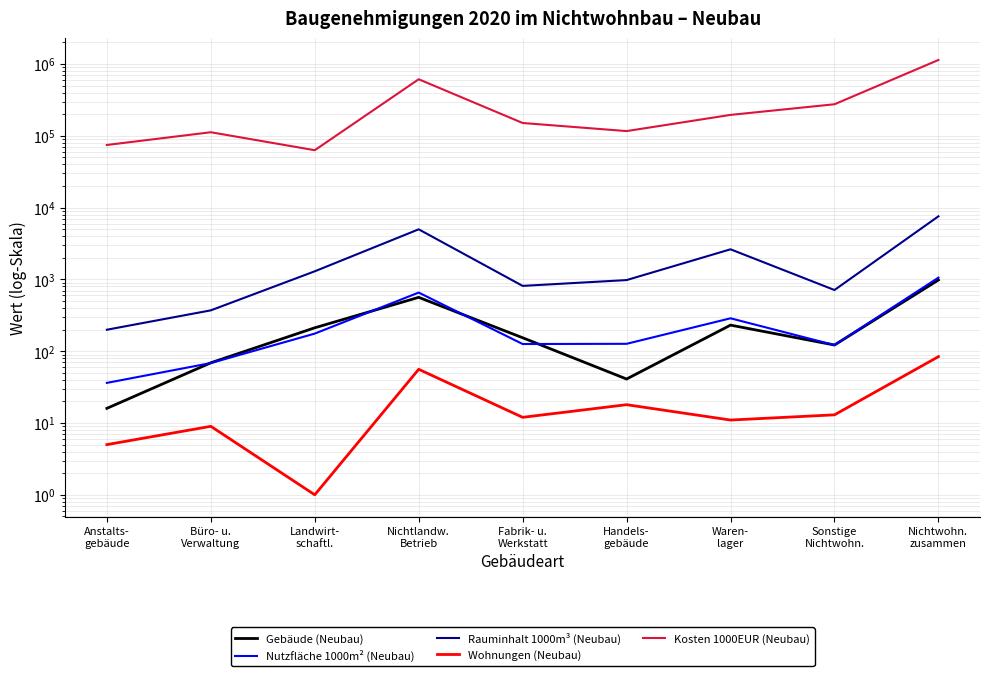

The Gebäude (Neubau) series shows 94.5 at Fabrik- u.
Werkstatt. True or false?

False